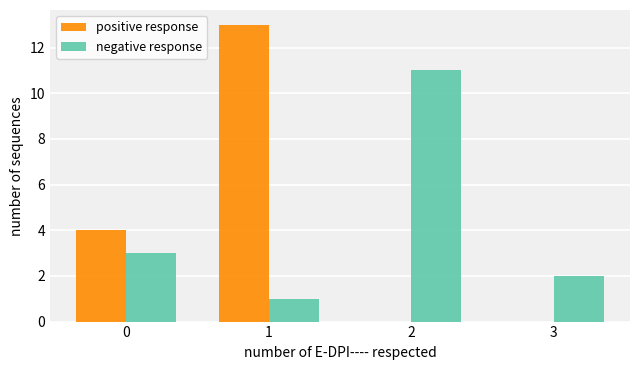

Reading left to right, what are all the values shown in this chart?

positive response: 4	13	0	0
negative response: 3	1	11	2